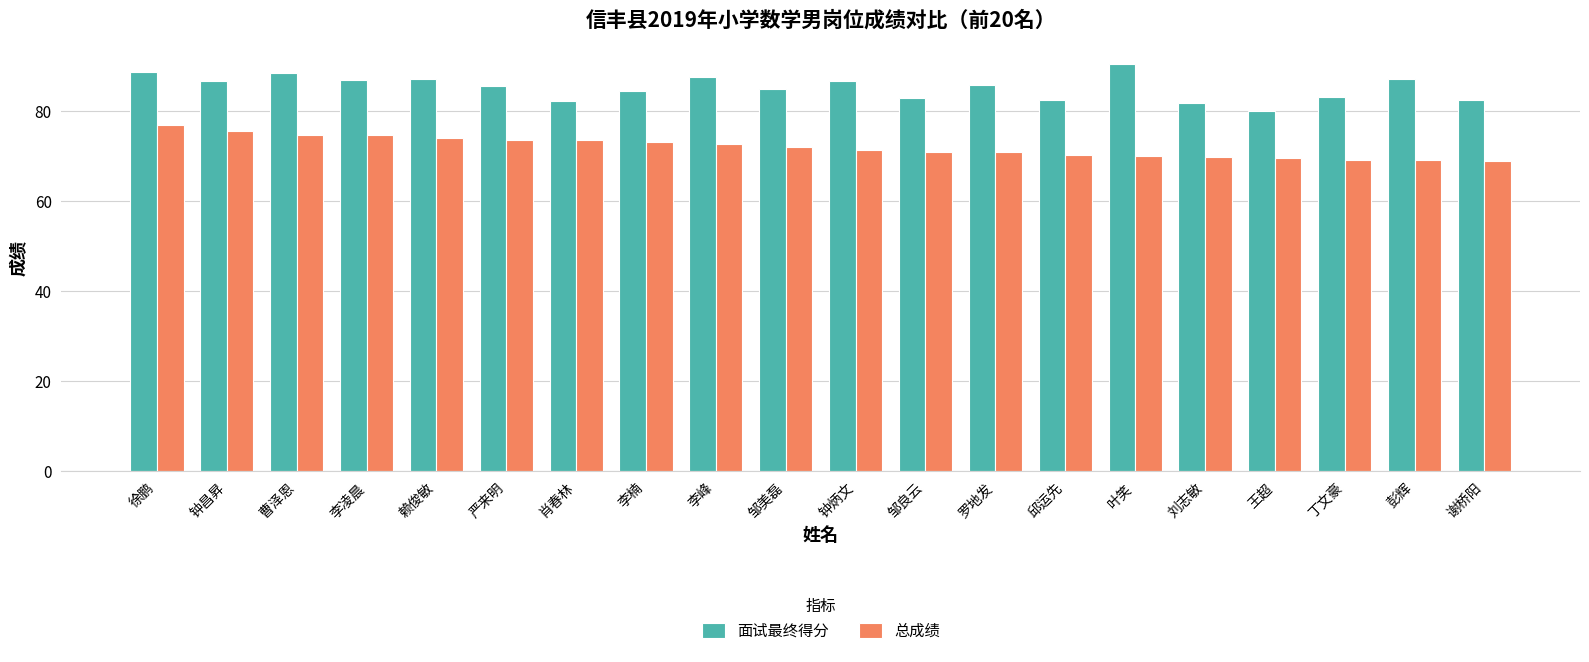

At which label does 总成绩 reach its peak?

徐鹏